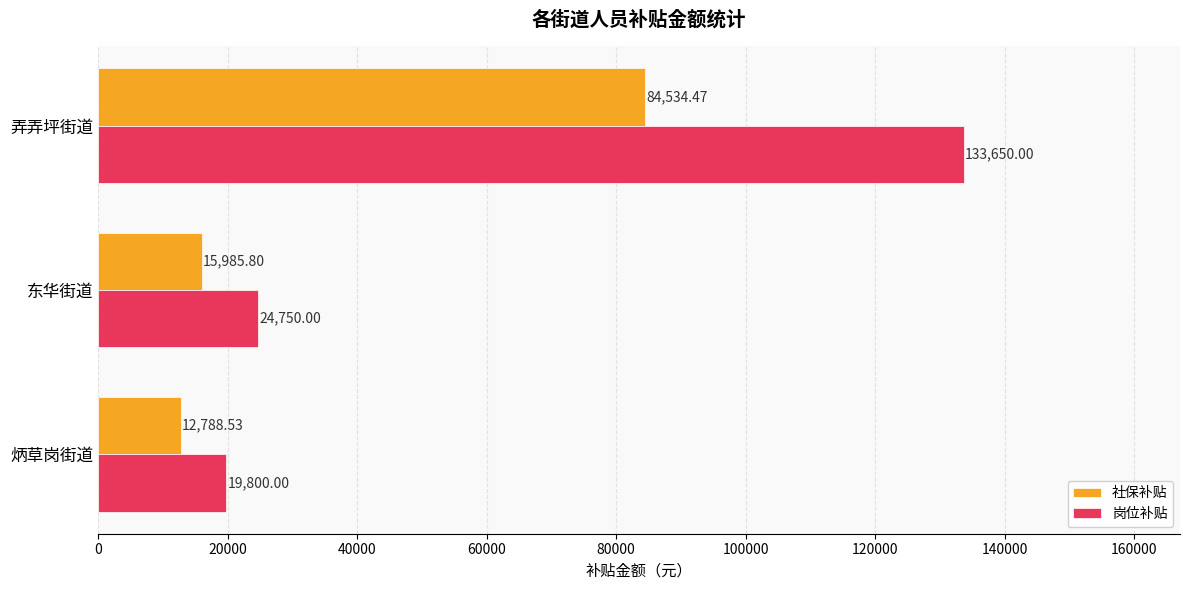

Between 炳草岗街道 and 东华街道, which series saw the biggest shift?

岗位补贴